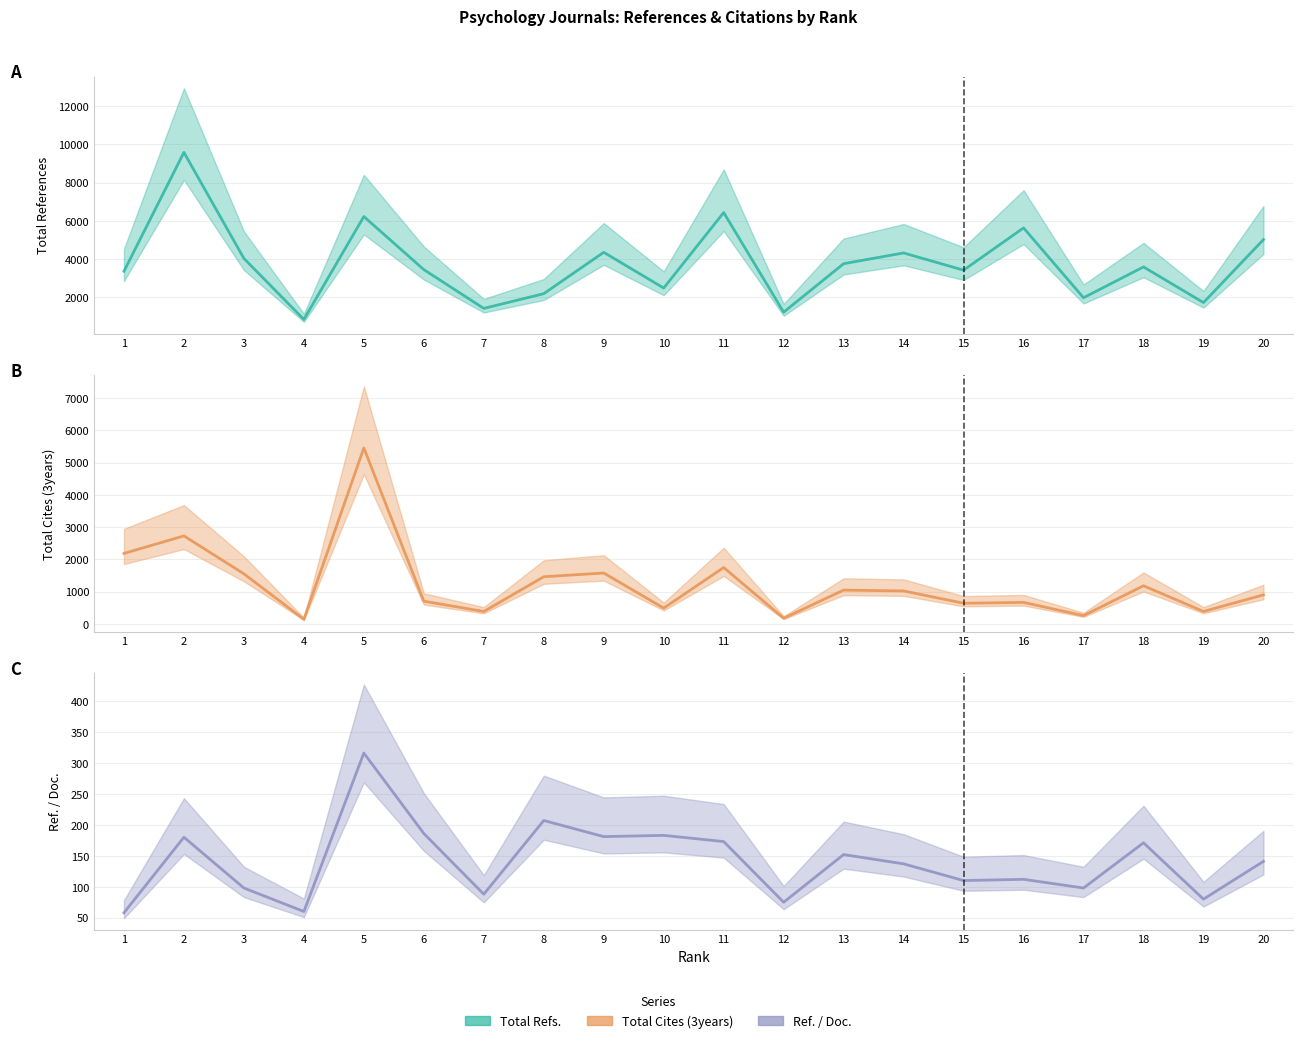

What is the value of the Total Refs. point at the 12th from the left?

1227